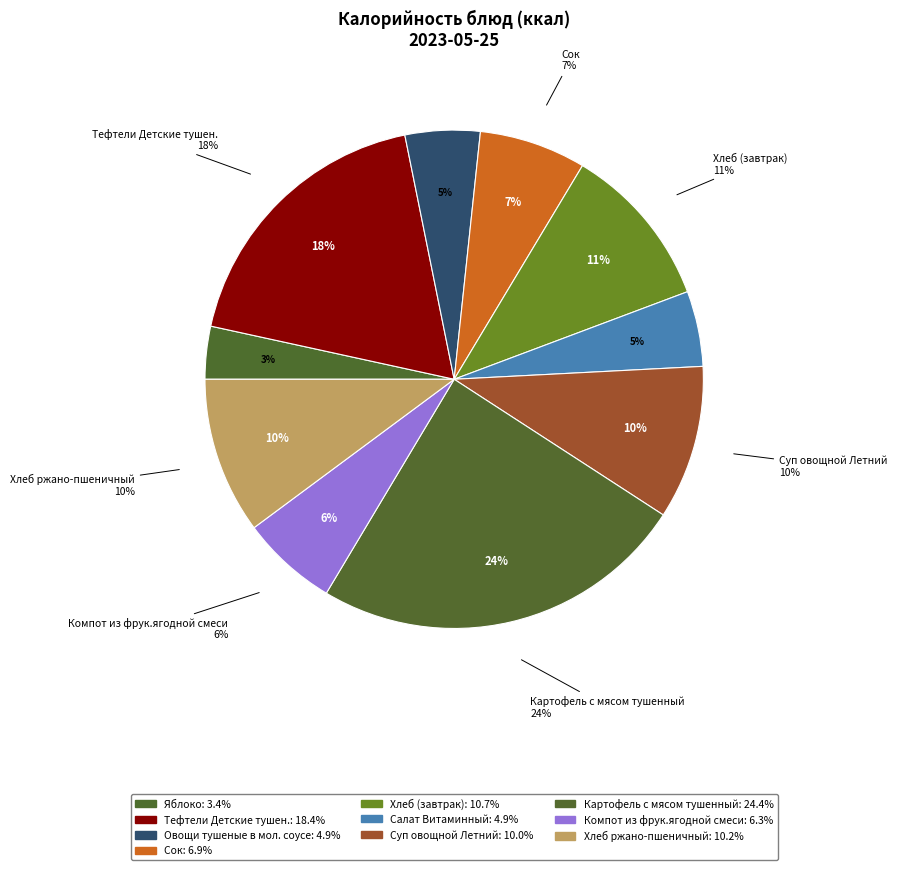

Which slice is the largest?

Картофель с мясом тушенный